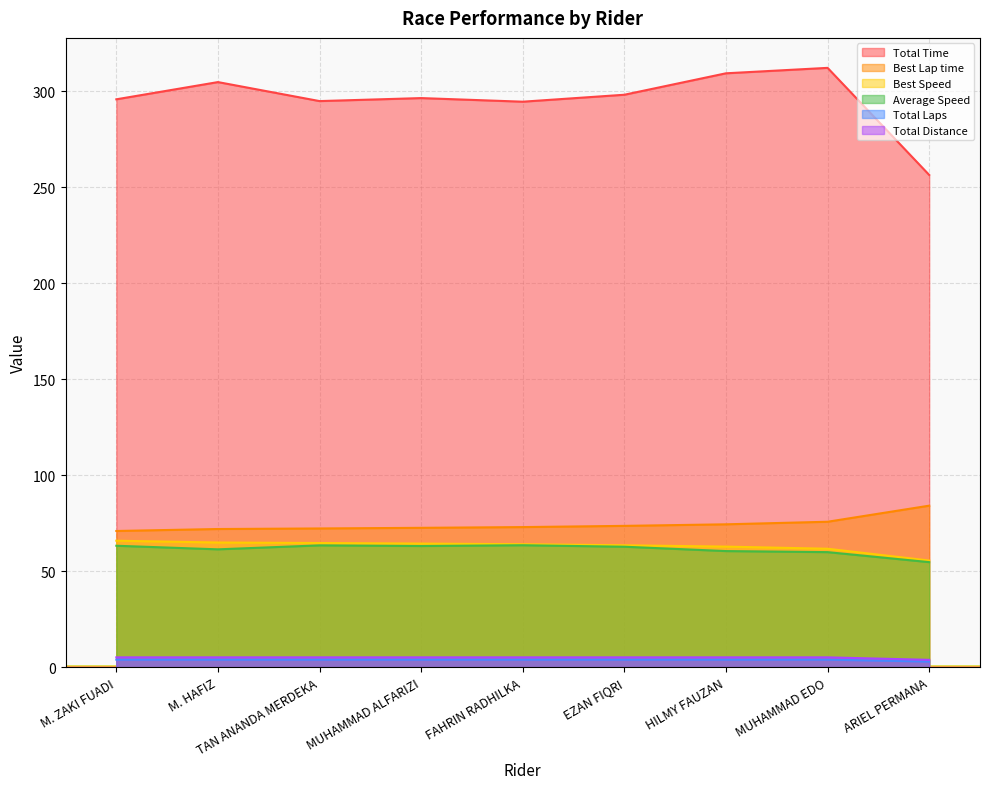

At which category is the sum across all series the highest?

MUHAMMAD EDO